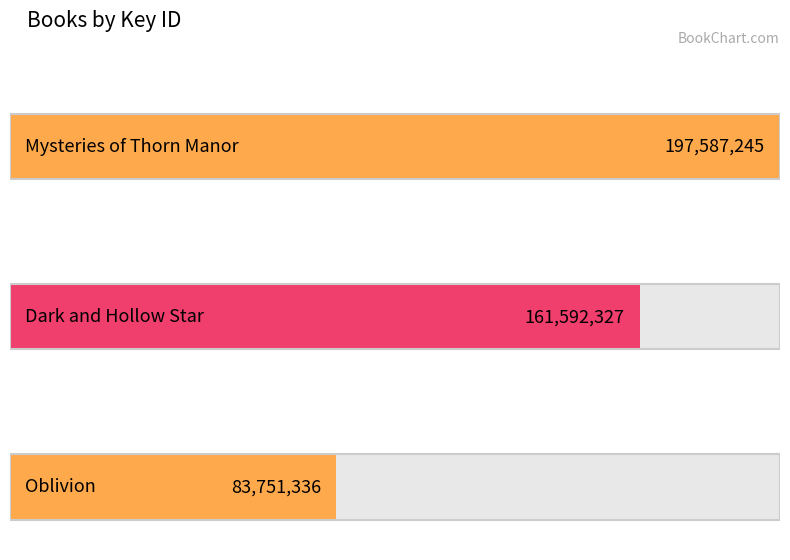

Rank the categories by value from lowest to highest.

Oblivion, Dark and Hollow Star, Mysteries of Thorn Manor